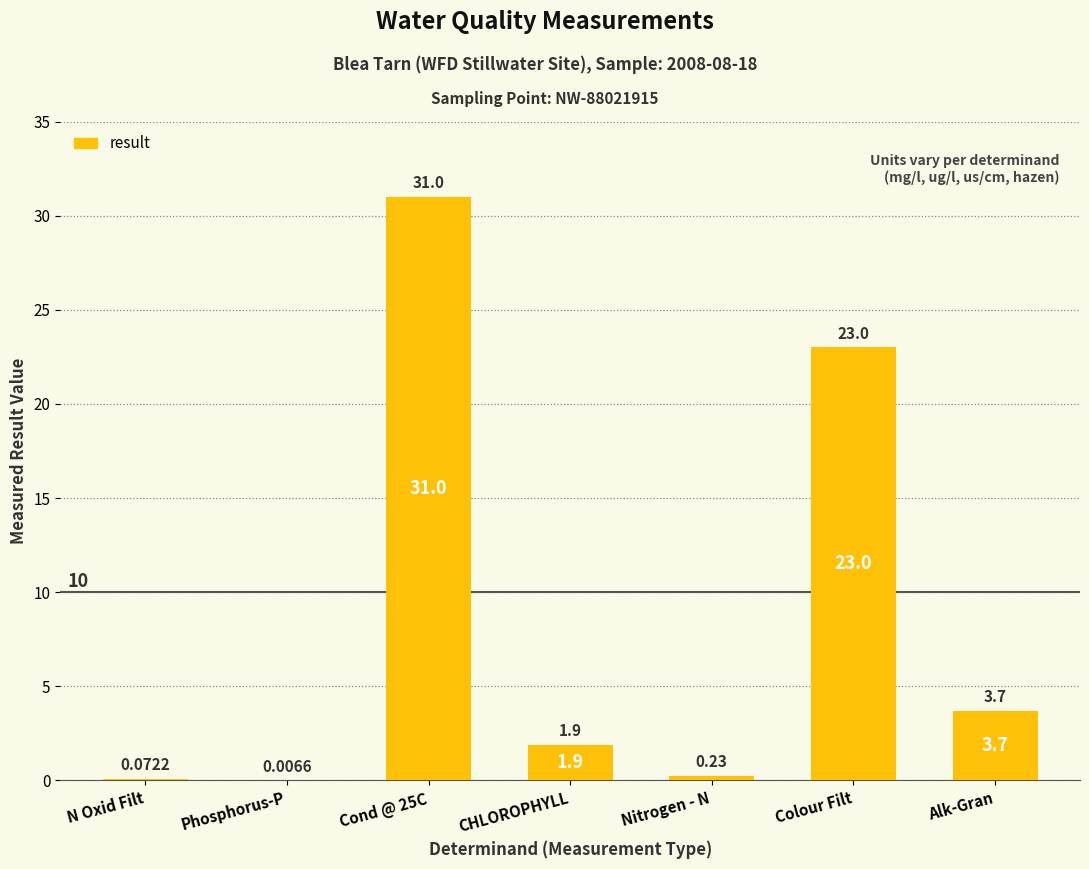

Which has a higher value, Colour Filt or Nitrogen - N?

Colour Filt